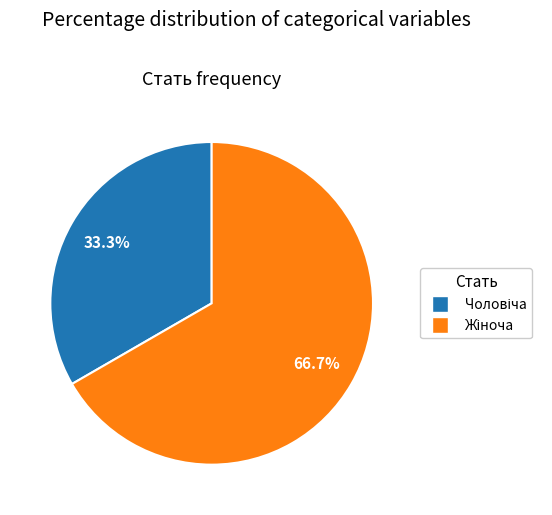

Does any single category account for the majority?

Yes